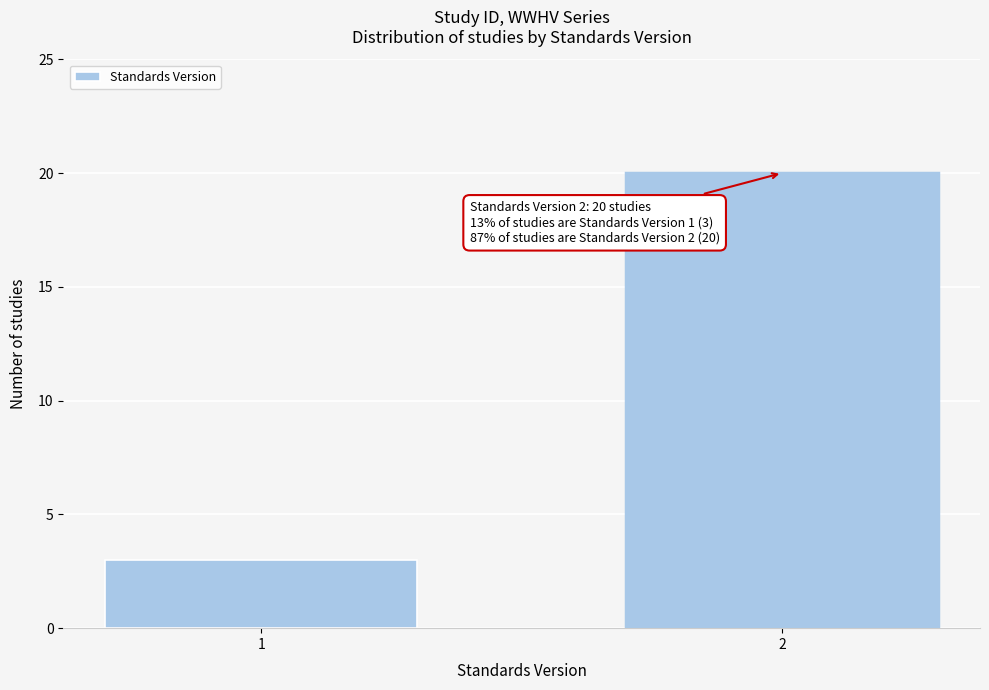

Reading left to right, extract all data points from this chart.

3	20